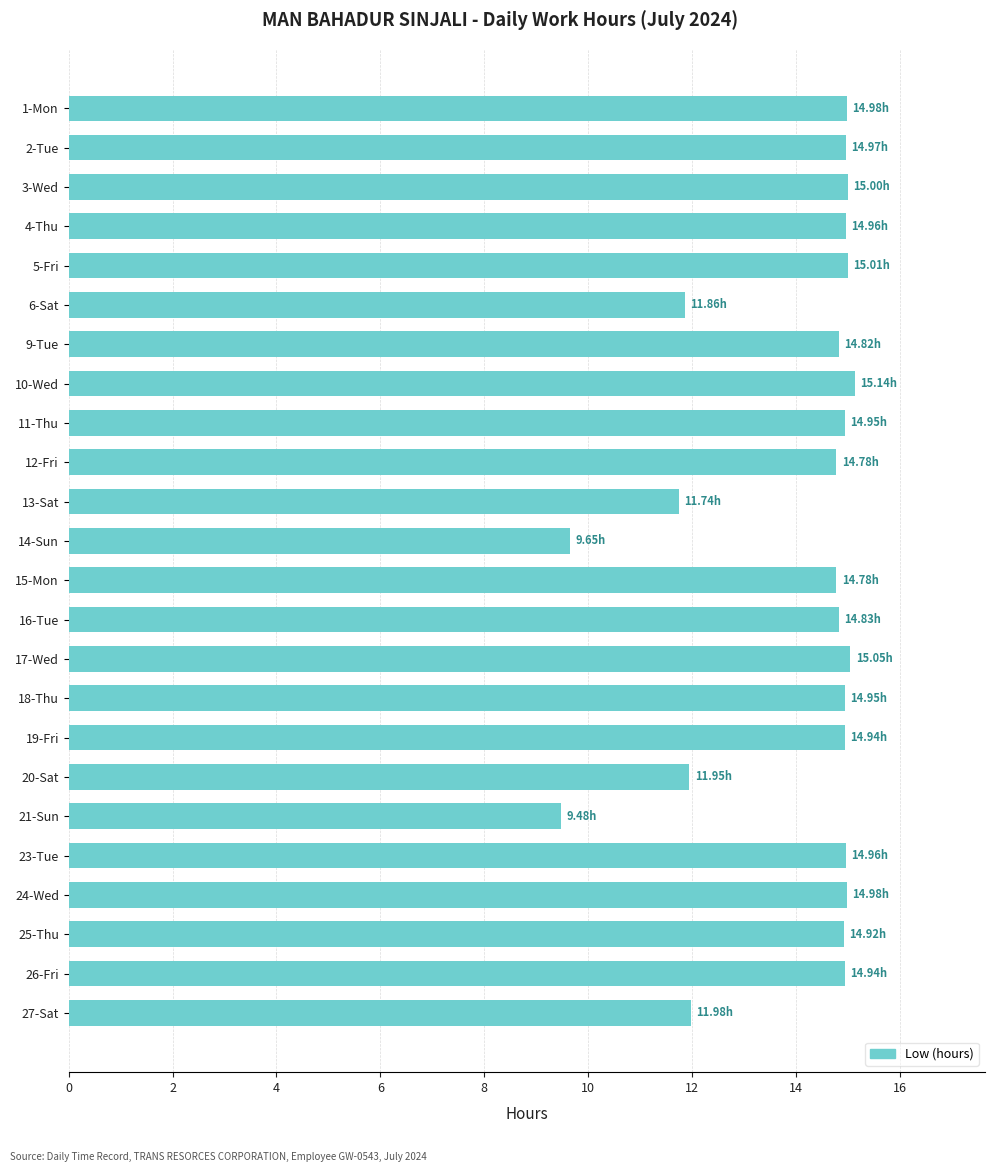

Which category has the lowest value across all series?

21-Sun